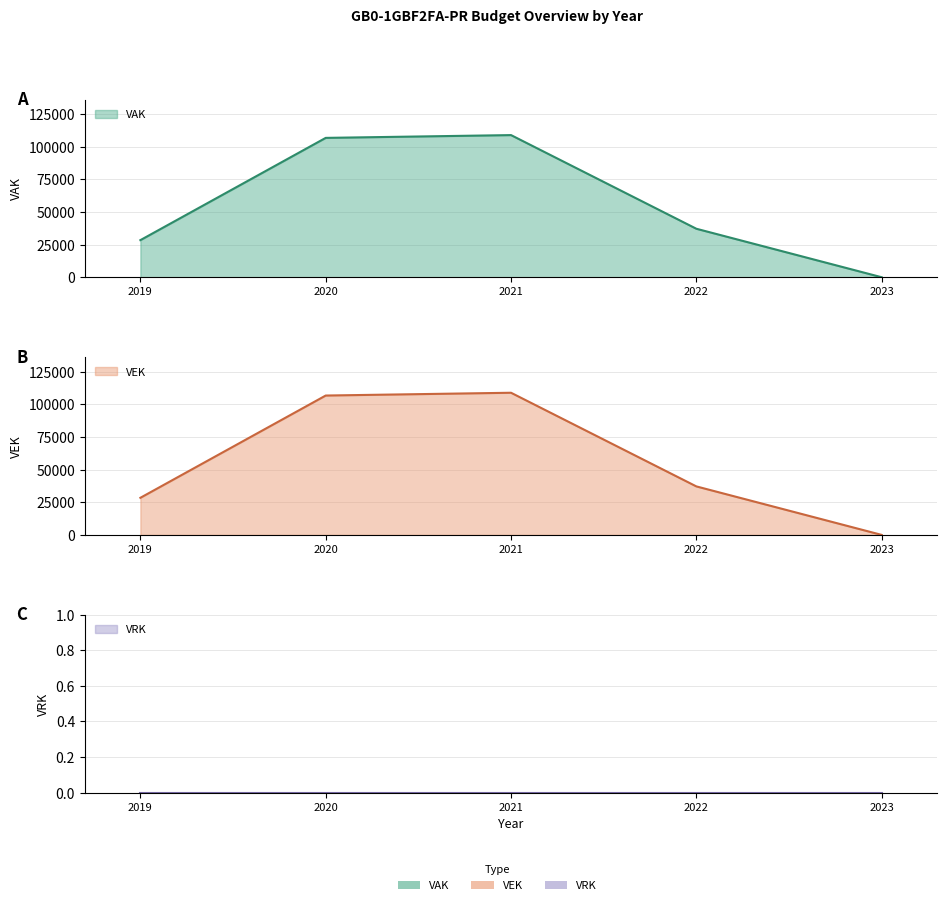

Which category has the lowest value in the VAK series?

2023